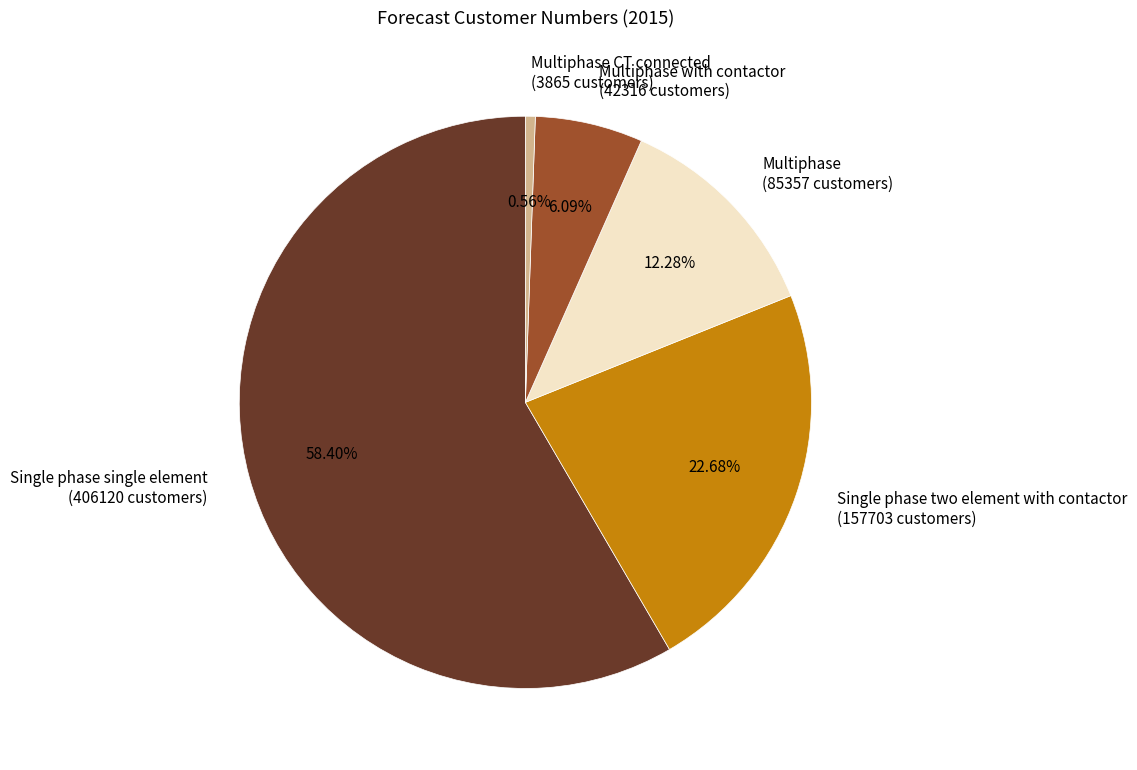

How many segments does this pie chart have?

5